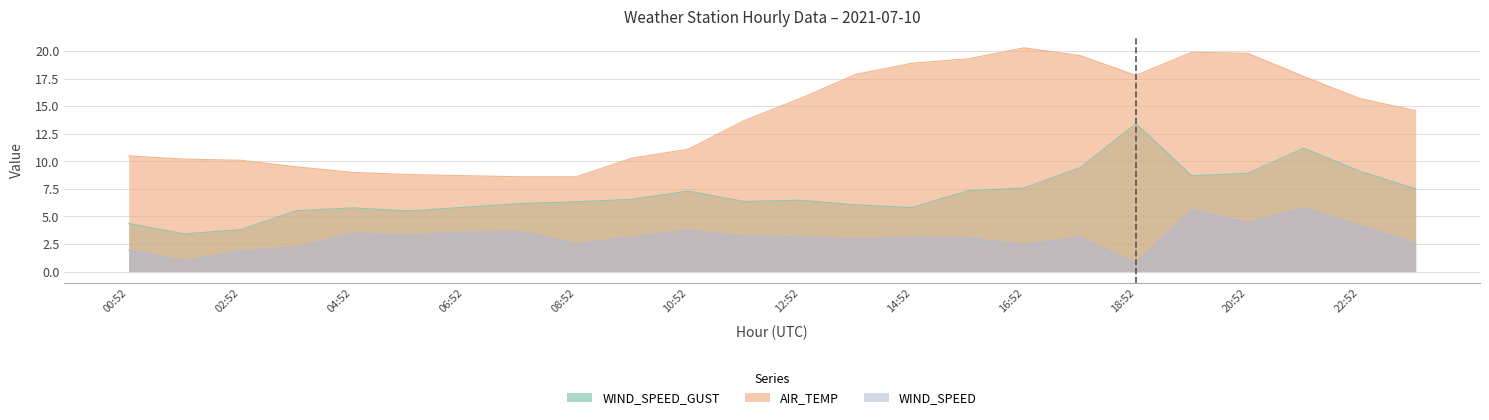

Is it true that WIND_SPEED_GUST equals 13.4 at 18:52?

True